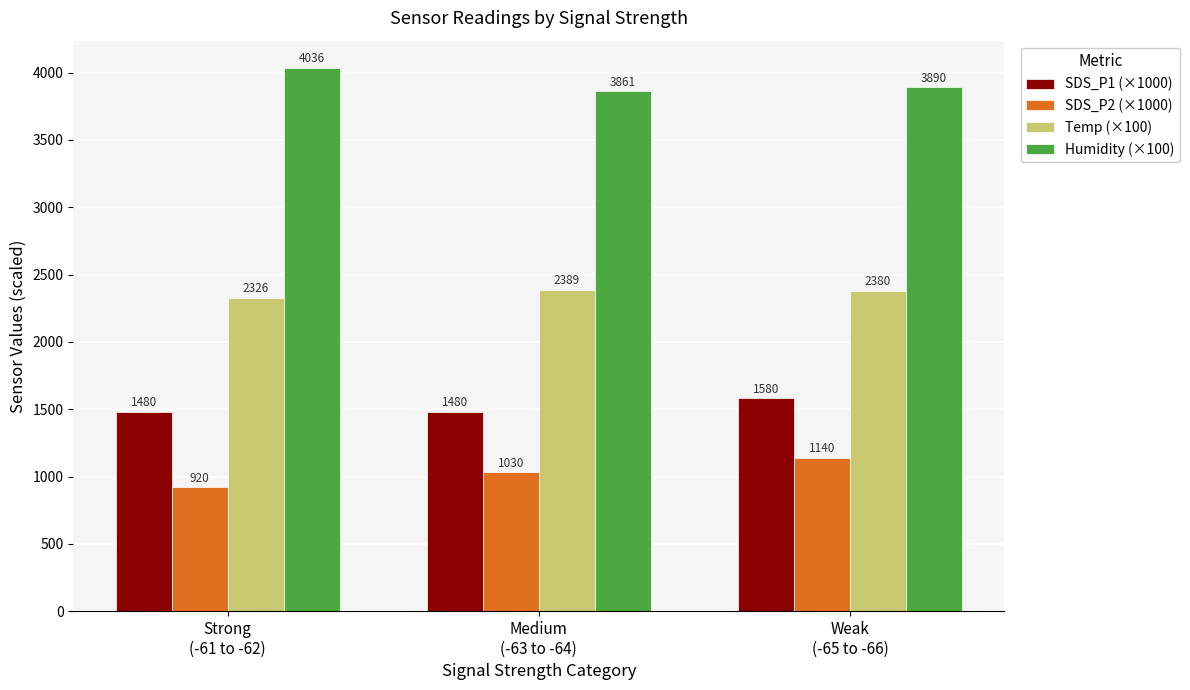

Reading left to right, extract all data points from this chart.

SDS_P1 (×1000): Strong
(-61 to -62)=1480	Medium
(-63 to -64)=1480	Weak
(-65 to -66)=1580
SDS_P2 (×1000): Strong
(-61 to -62)=920	Medium
(-63 to -64)=1030	Weak
(-65 to -66)=1140
Temp (×100): Strong
(-61 to -62)=2326	Medium
(-63 to -64)=2389	Weak
(-65 to -66)=2380
Humidity (×100): Strong
(-61 to -62)=4036	Medium
(-63 to -64)=3861	Weak
(-65 to -66)=3890